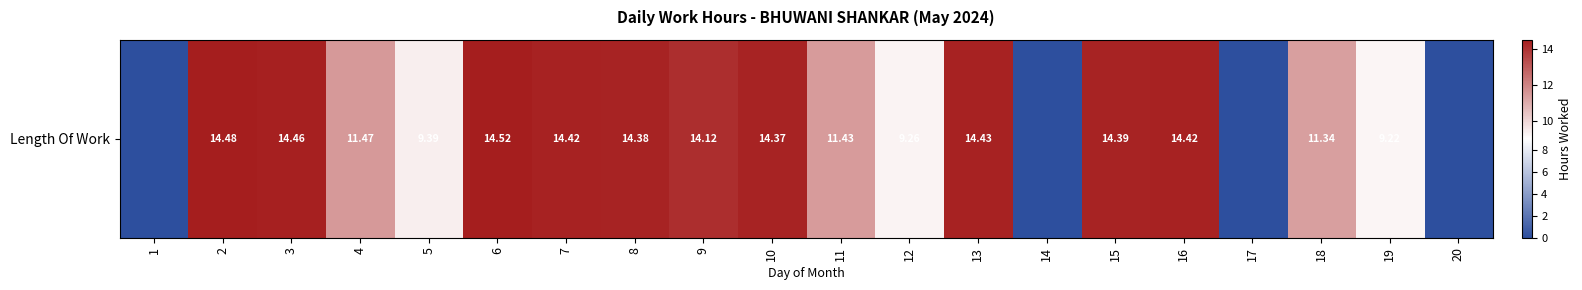

What is the ratio of the value at 18 to the value at 11?

1.0